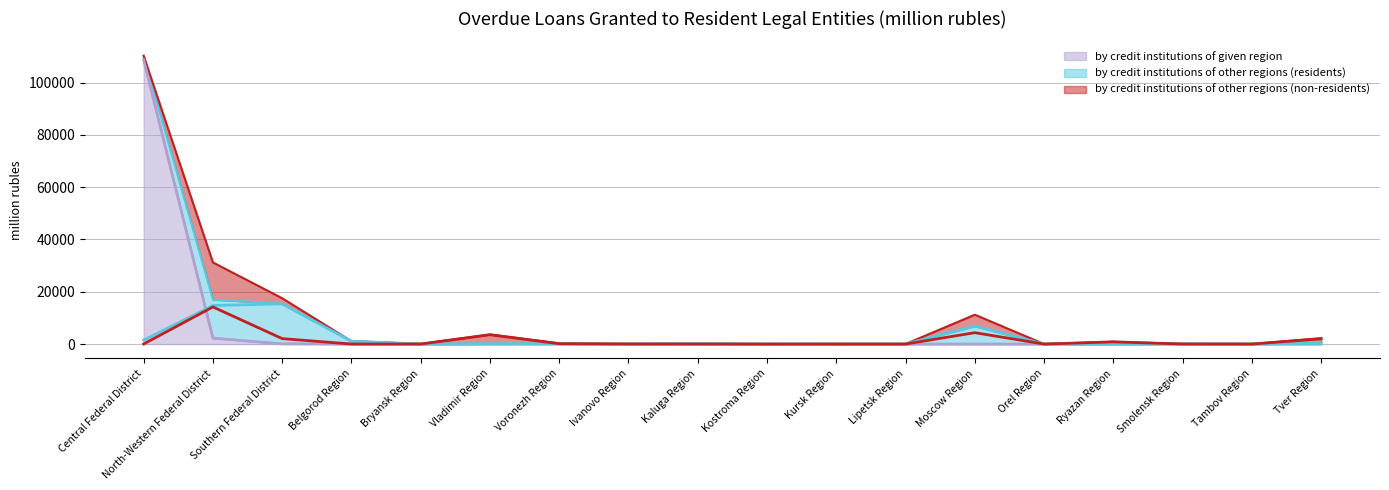

Is it true that by credit institutions of given region equals 0 at Ryazan Region?

True